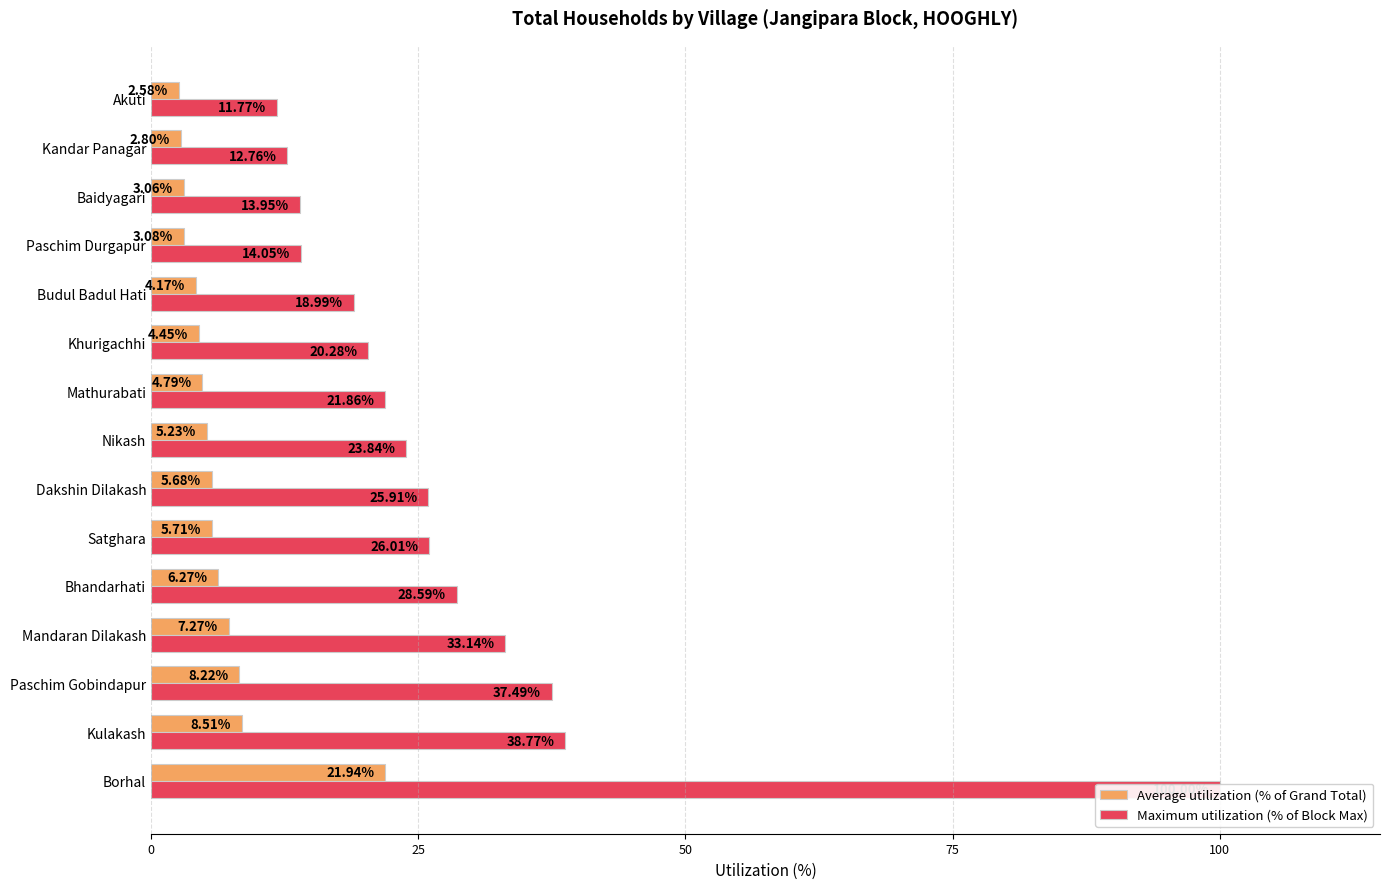

What is the difference between the Maximum utilization (% of Block Max) values at Borhal and Khurigachhi?

79.7